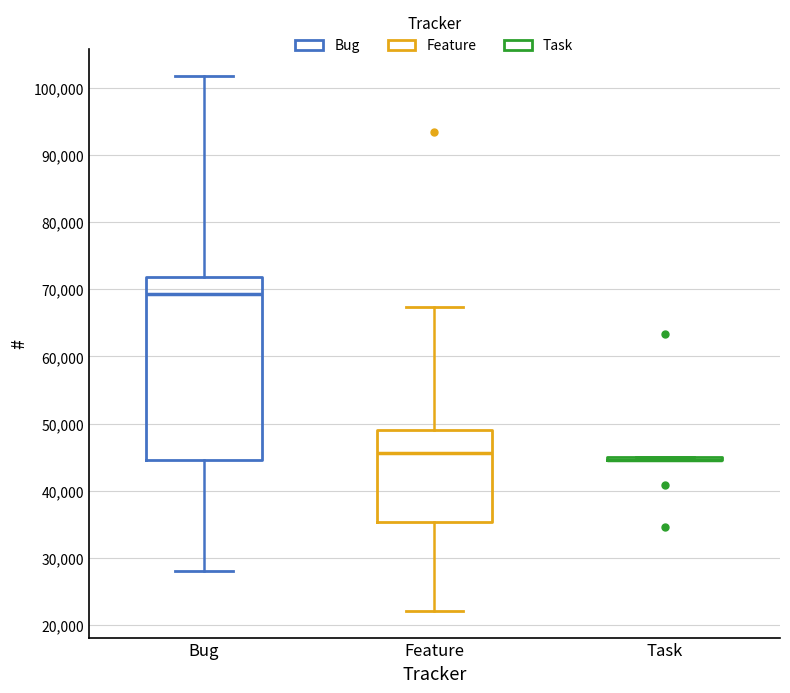

Reading left to right, read every box against the y-axis: the position of its median line, the range the box covers, and the ends of its whiskers. The values are not printed on the chart, so give them approximately, as read against the axis.

Bug: median 69000, box 45000 to 72000, whiskers 28000 to 102000
Feature: median 46000, box 35000 to 49000, whiskers 22000 to 67000
Task: box collapsed to a line at 45000, whiskers 45000 to 45000